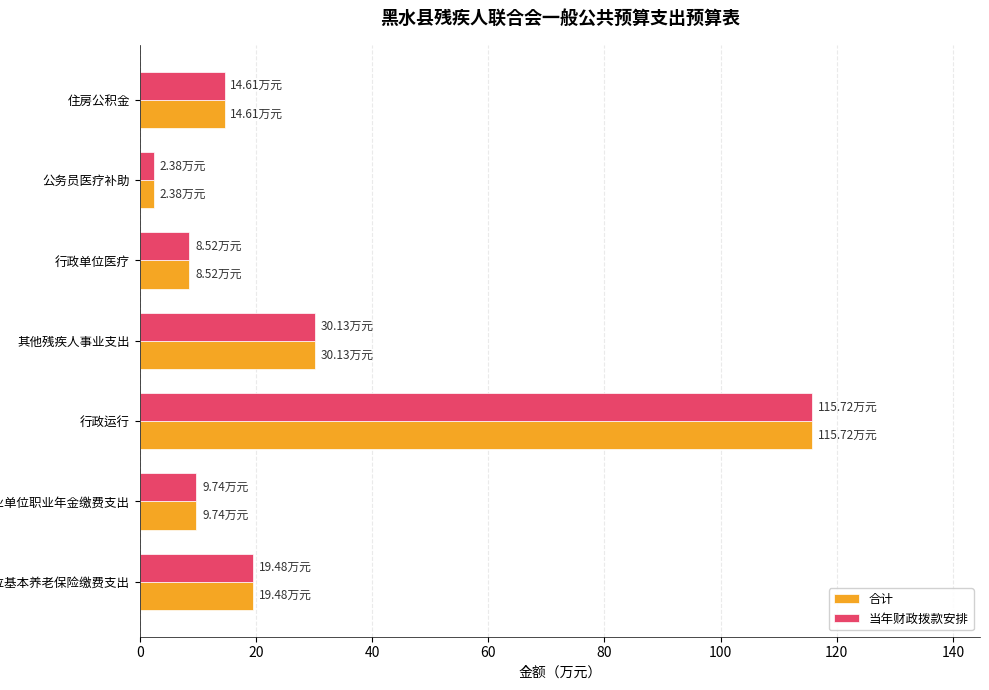

What is the total value across all series at 其他残疾人事业支出?

60.3